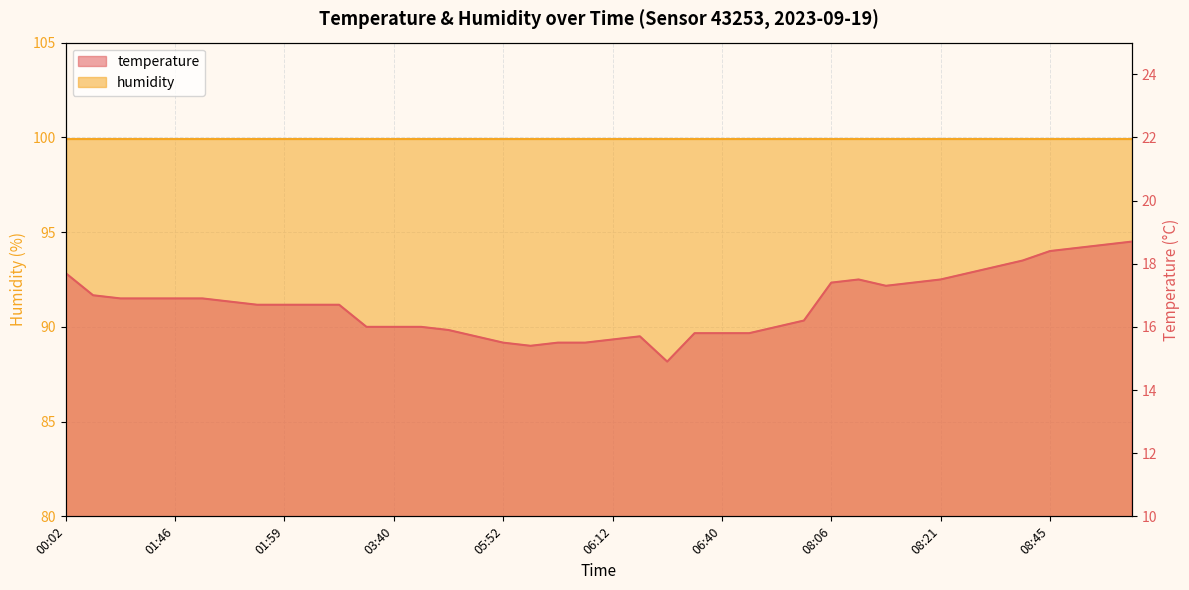

List the labels in order of value, smallest first.

06:22, 05:57, 05:52, 06:00, 06:02, 06:12, 04:34, 06:17, 06:35, 06:40, 06:42, 04:12, 03:35, 03:40, 03:42, 06:55, 07:00, 01:56, 01:59, 02:01, 02:21, 01:54, 01:14, 01:43, 01:46, 01:51, 01:11, 08:13, 08:06, 08:16, 08:08, 08:21, 00:02, 08:31, 08:36, 08:38, 08:45, 08:48, 08:51, 08:56